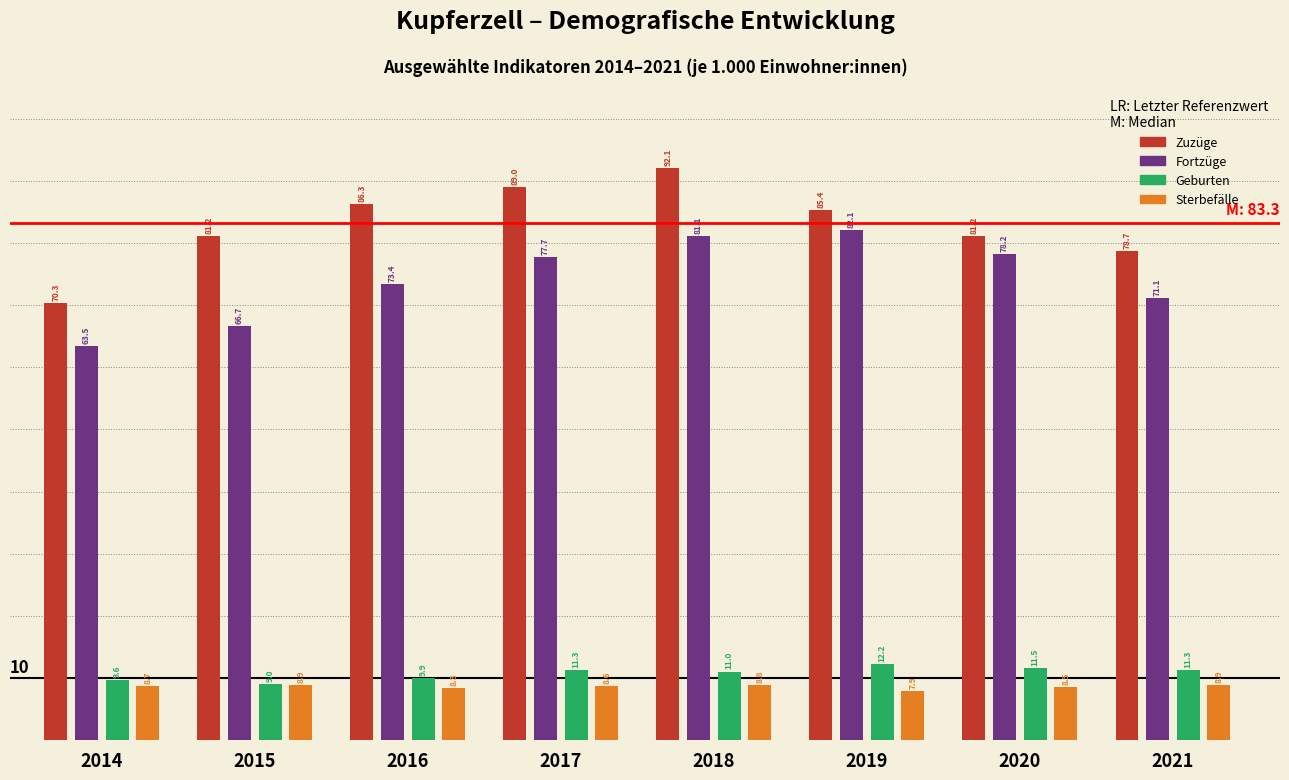

What is the difference between the highest and lowest values at 2020?

72.7